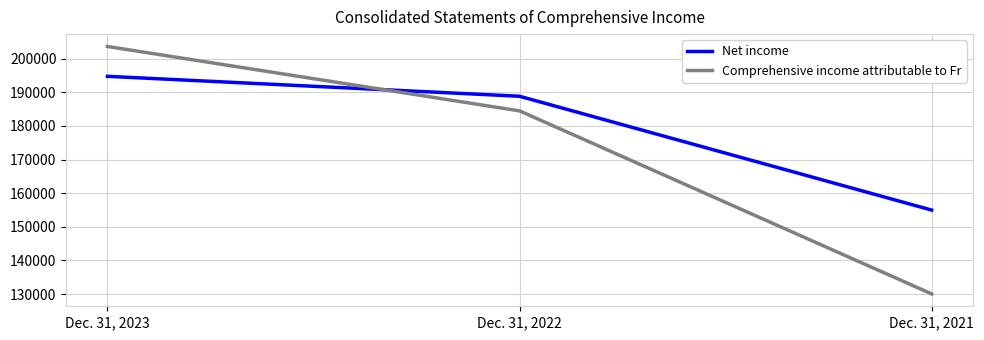

What are all the series names shown in the legend?

Net income, Comprehensive income attributable to Fr